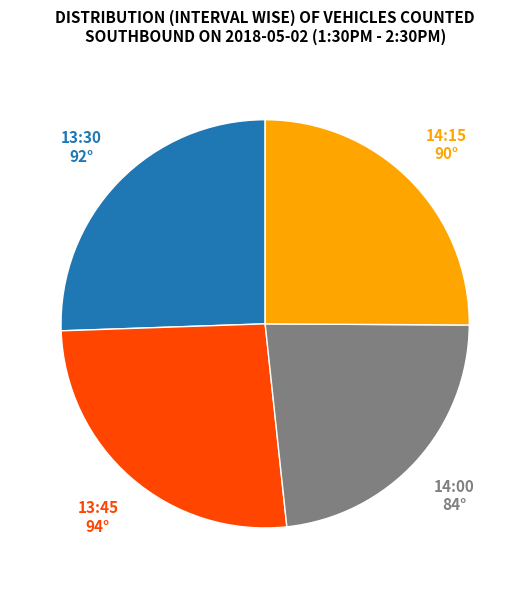

Does any single category account for the majority?

No